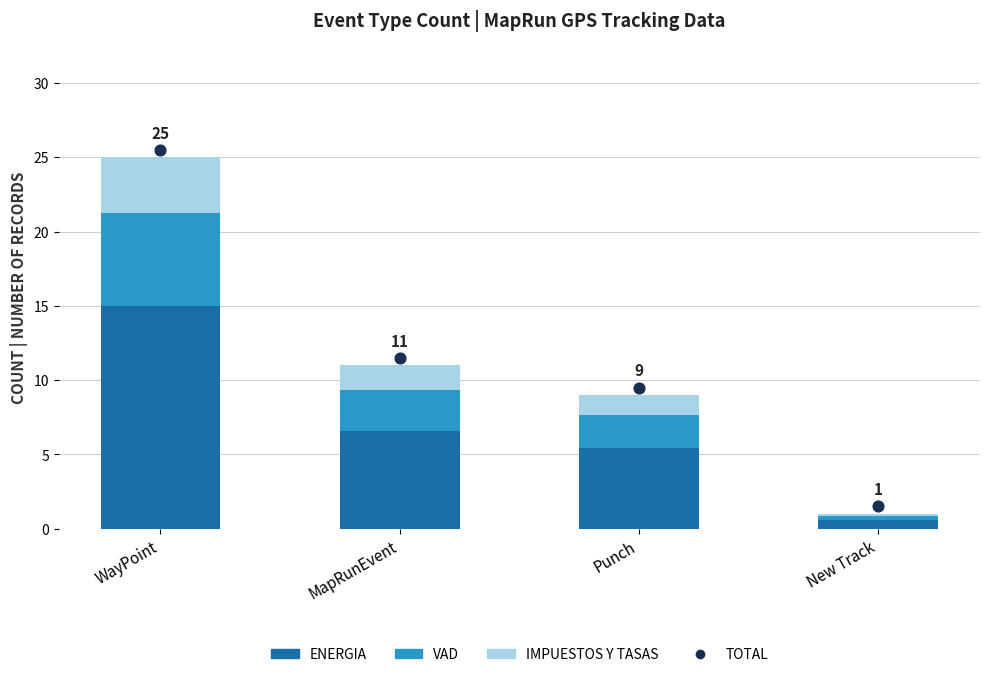

Which series has the largest Y range (max minus min)?

ENERGIA